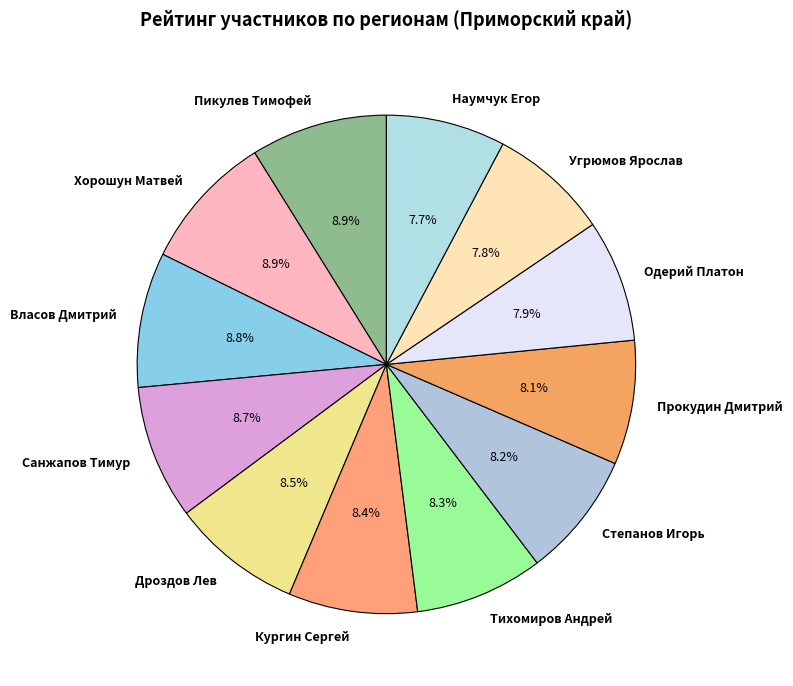

How many slices are in this pie chart?

12